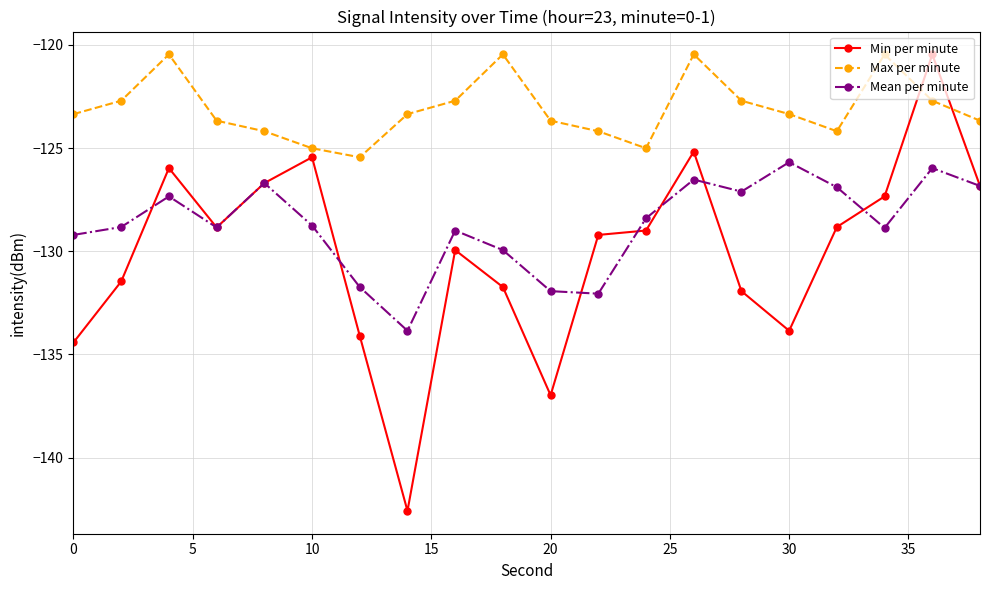

Rank the series by their average value, from highest to lowest.

Max per minute, Mean per minute, Min per minute